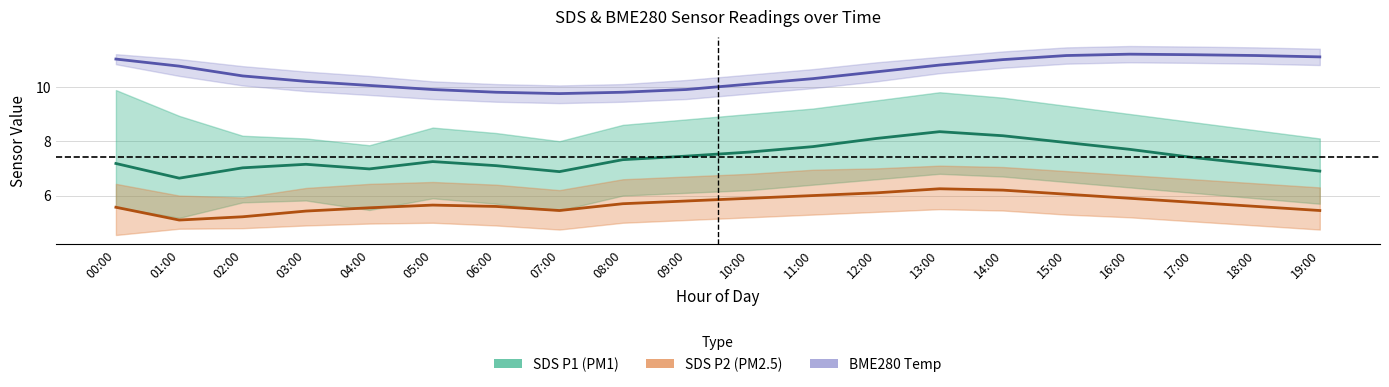

What is the average value of the BME280 Temp series?

10.5